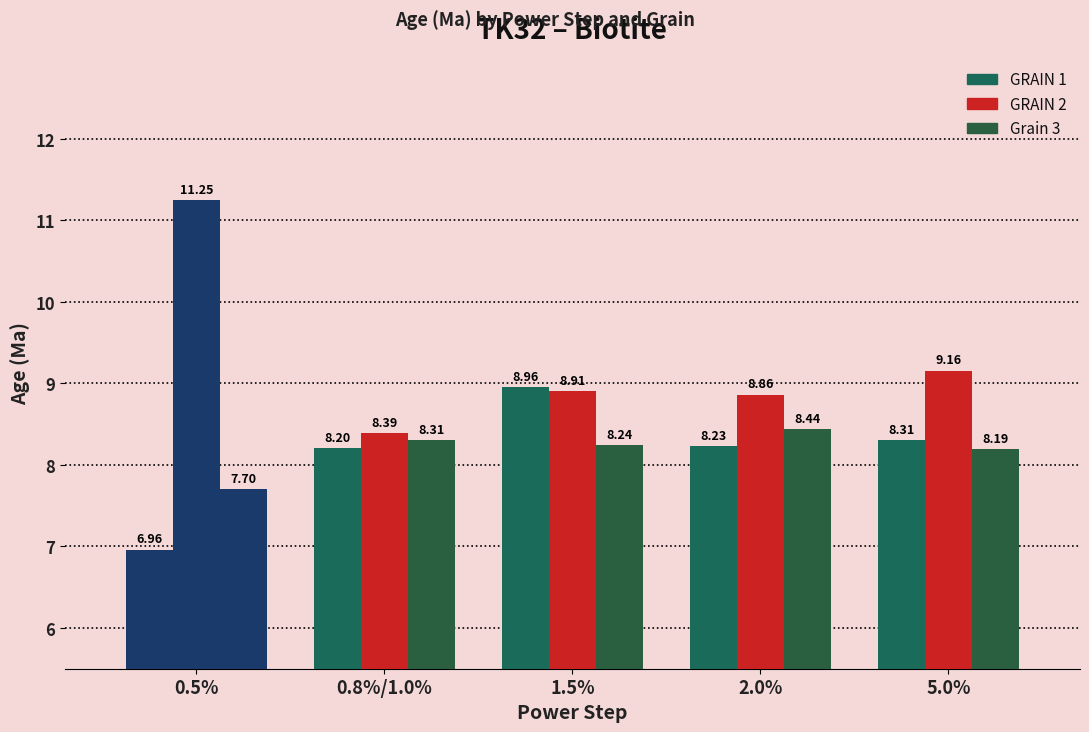

Is it true that GRAIN 2 equals 9.2 at 5.0%?

True